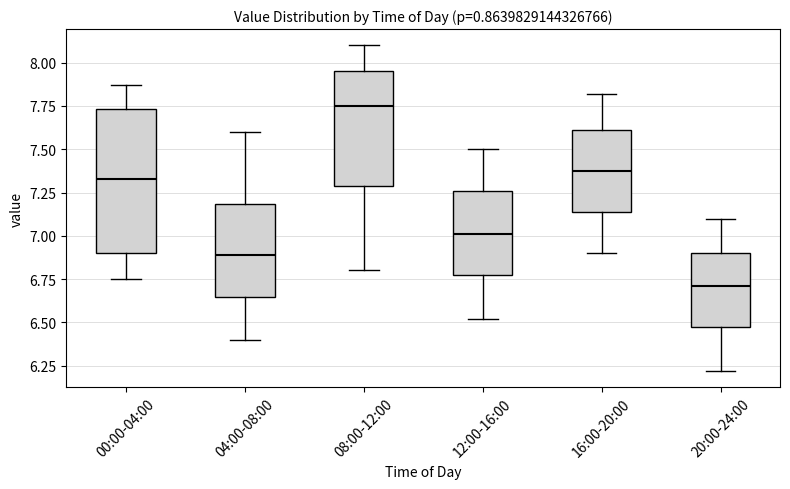

Reading left to right, transcribe this box plot: for each box, give where its median line is, the range the box spans, and where its two whiskers end, as read against the y-axis. The values are not printed on the chart, so give them approximately, as read against the axis.

00:00-04:00: median 7.35, box 6.90 to 7.75, whiskers 6.75 to 7.85
04:00-08:00: median 6.90, box 6.65 to 7.20, whiskers 6.40 to 7.60
08:00-12:00: median 7.75, box 7.30 to 7.95, whiskers 6.80 to 8.10
12:00-16:00: median 7.00, box 6.75 to 7.25, whiskers 6.50 to 7.50
16:00-20:00: median 7.40, box 7.15 to 7.60, whiskers 6.90 to 7.80
20:00-24:00: median 6.70, box 6.45 to 6.90, whiskers 6.20 to 7.10